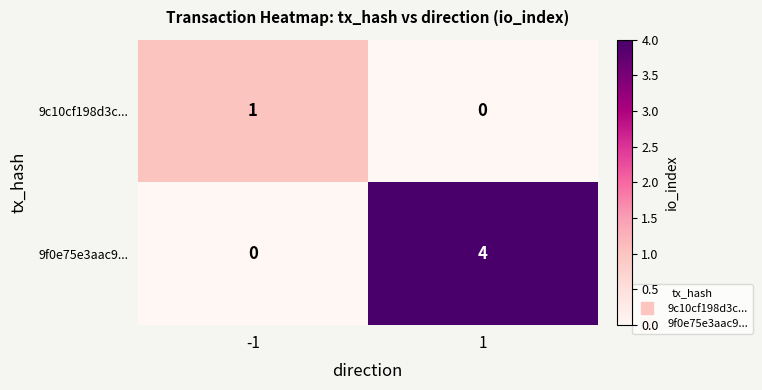

How many series are shown in this chart?

2